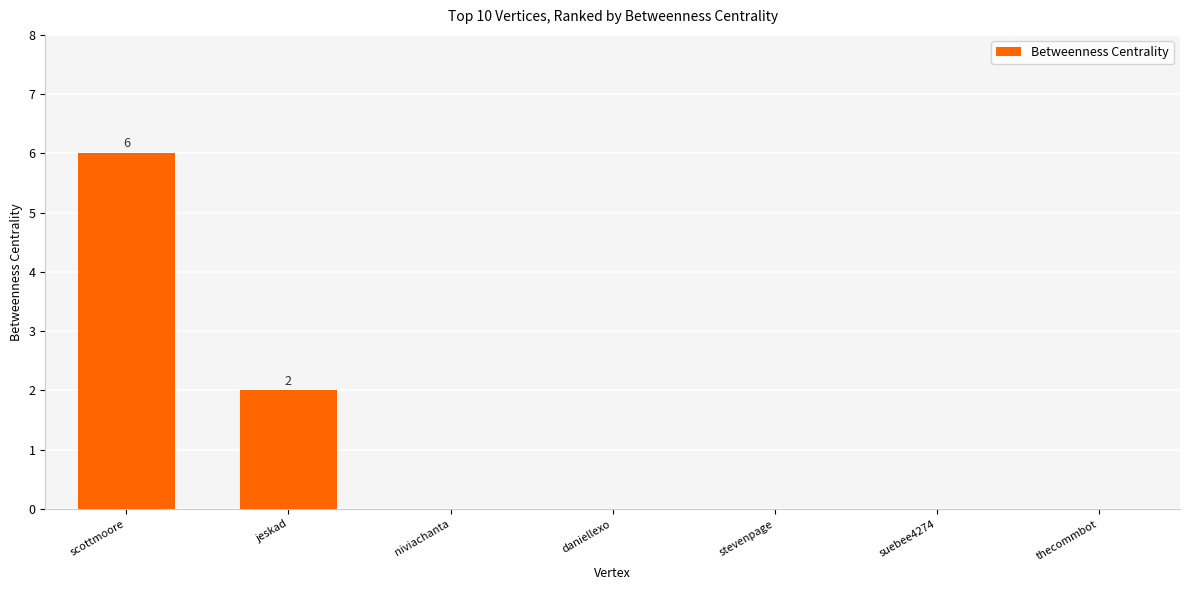

Which category has the highest value across all series?

scottmoore